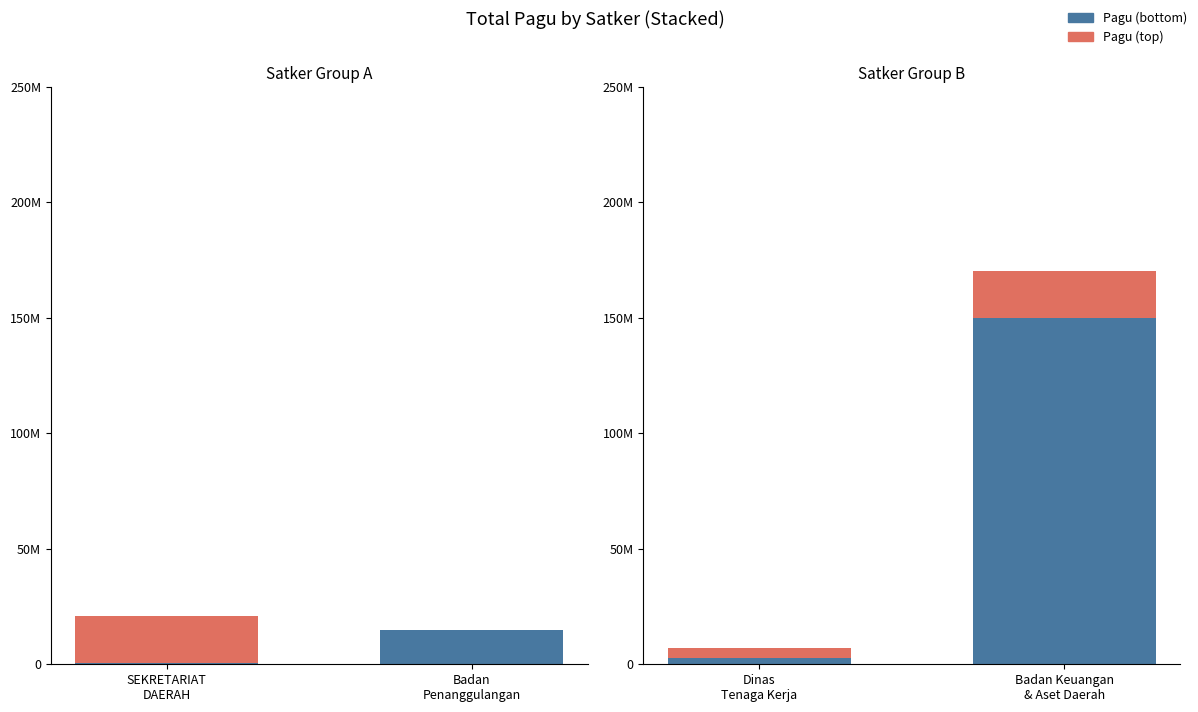

Is it true that Pagu (bottom) equals 1912201 at Dinas Tenaga Kerja?

False